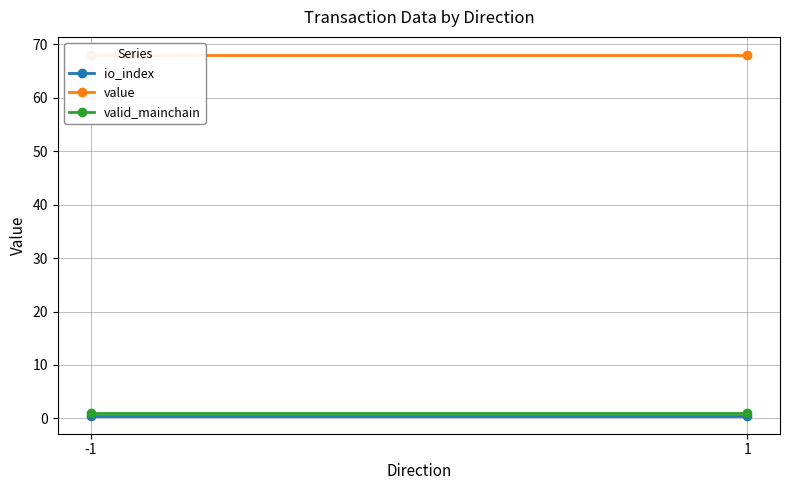

Is this an area chart (filled region under the line)?

No